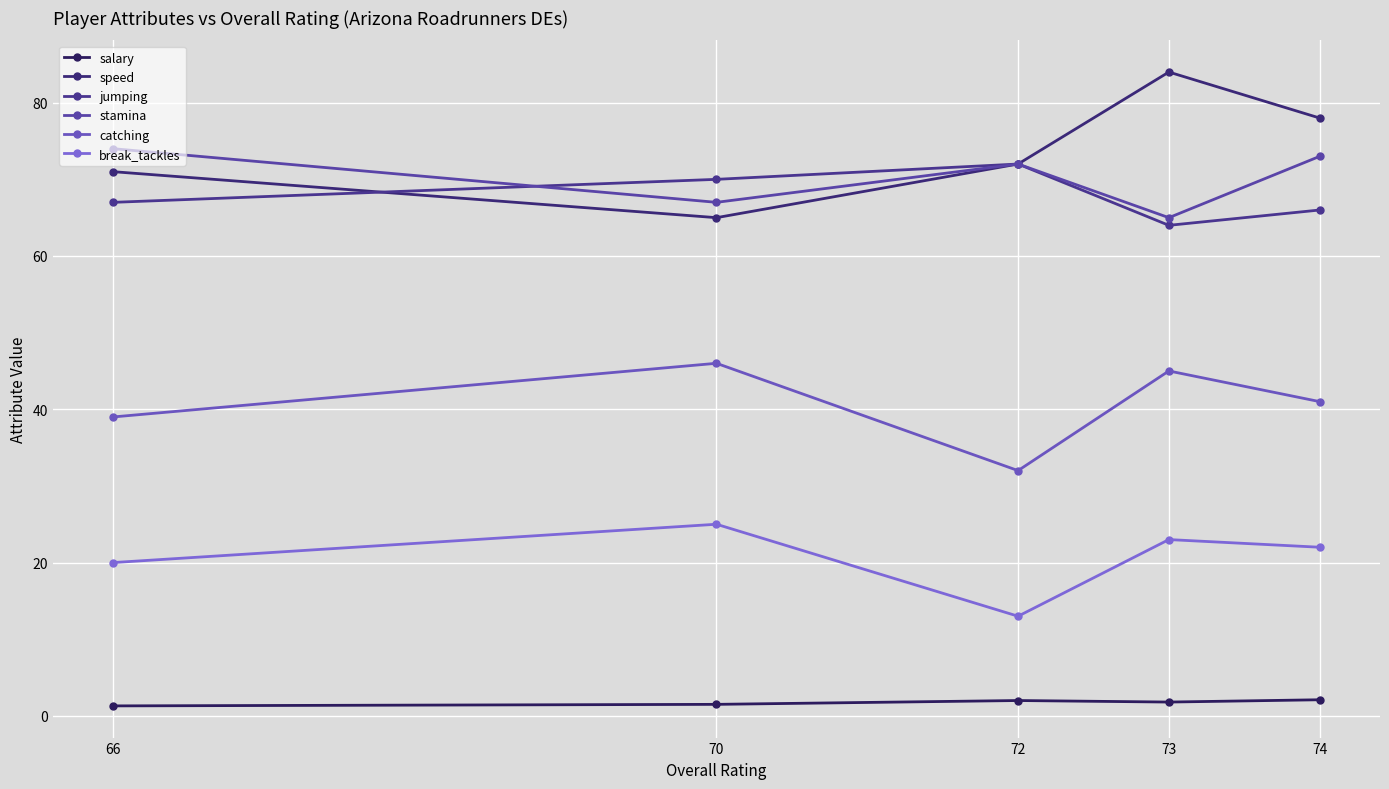

Where is the first local minimum for stamina?

70